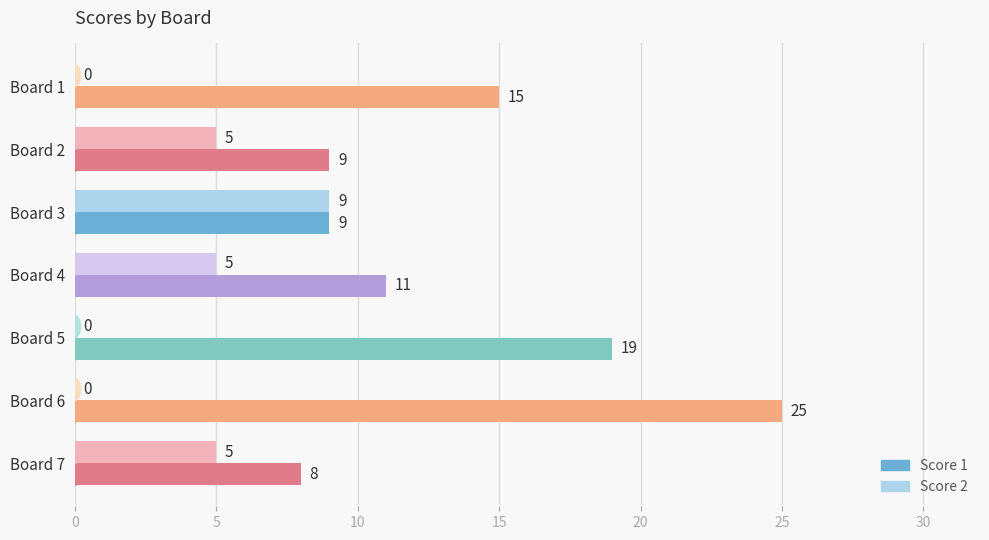

Which series has the widest spread of values?

Score 1